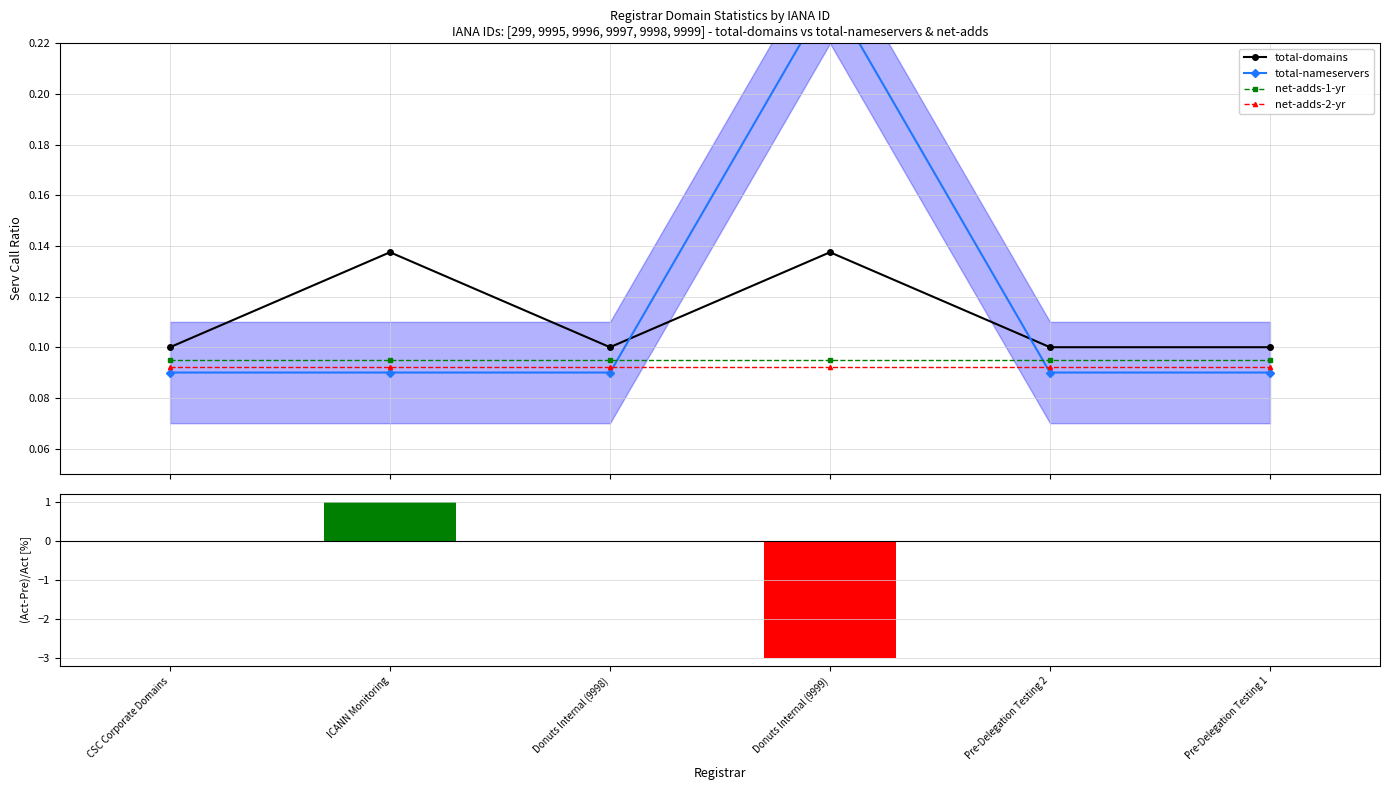

What is the value of the total-domains bar at the 5th from the left?

0.1